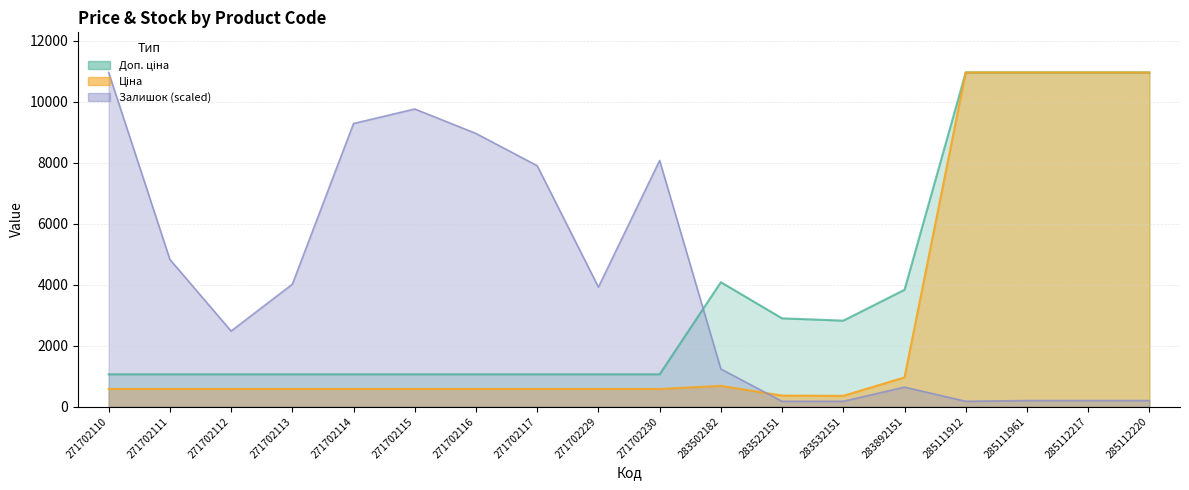

Between which two adjacent categories do Ціна and Залишок first intersect?

283502182 and 283522151